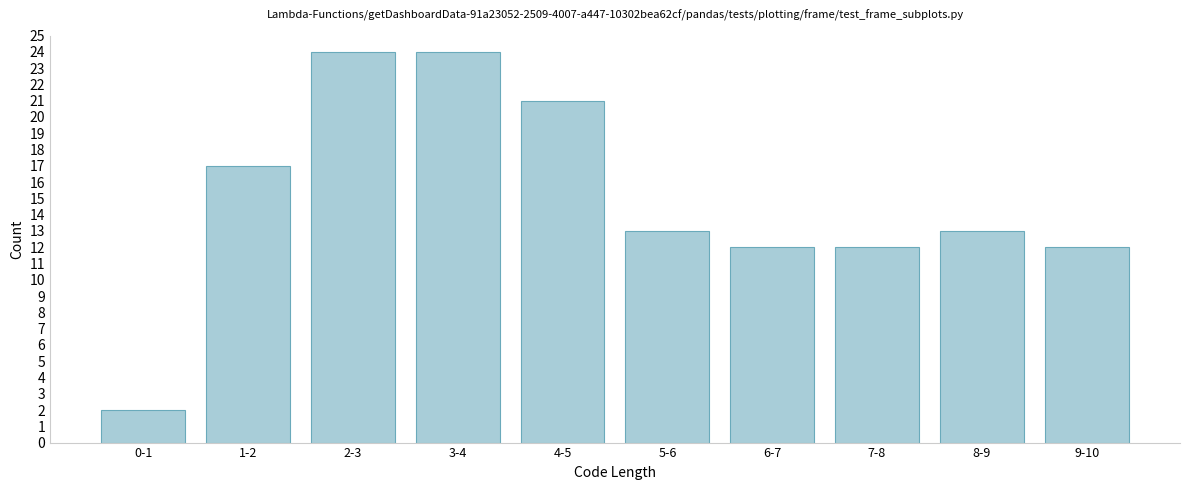

Reading left to right, extract all data points from this chart.

2	17	24	24	21	13	12	12	13	12